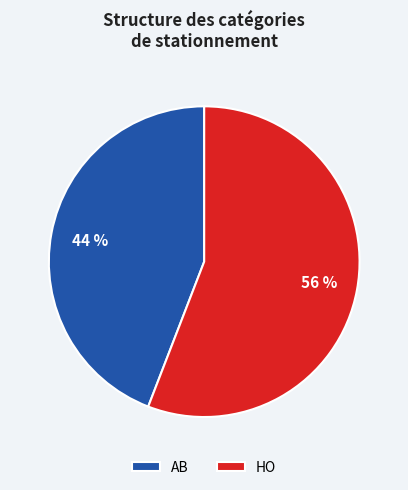

Is it true that HO is 65% of the pie?

False